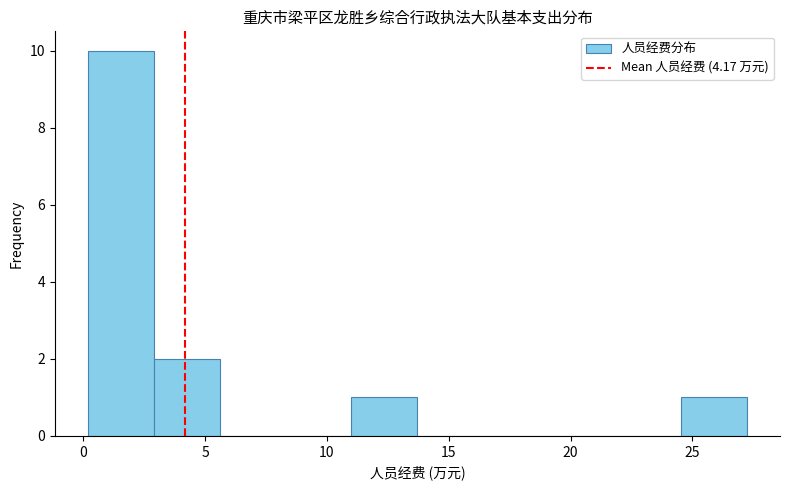

Reading left to right, transcribe this chart: for each bar, give the range it covers on the x-axis and its height. Neither the bar edges nor the heights are printed on the chart, so give them approximately, as read against the axes.

0.0 to 3.0: 10
3.0 to 5.5: 2
5.5 to 8.5: 0
8.5 to 11.0: 0
11.0 to 13.5: 1
13.5 to 16.5: 0
16.5 to 19.0: 0
19.0 to 22.0: 0
22.0 to 24.5: 0
24.5 to 27.0: 1